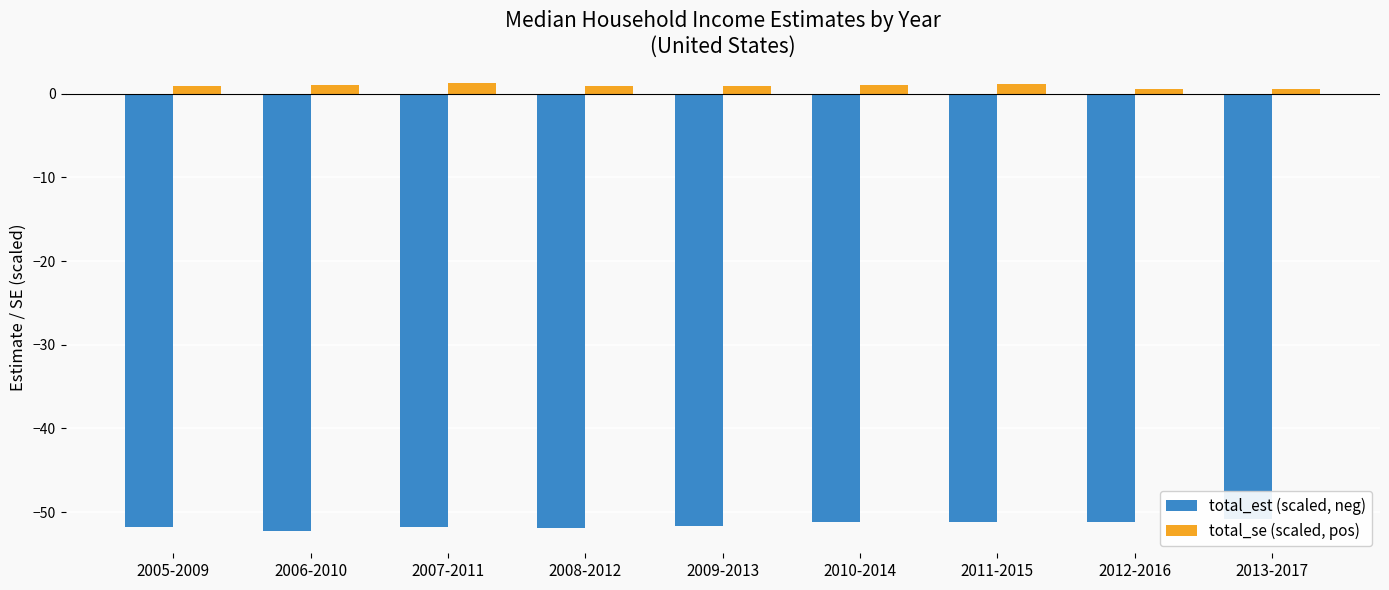

Where is total_est (scaled, neg) nearest to the value -51?

2011-2015